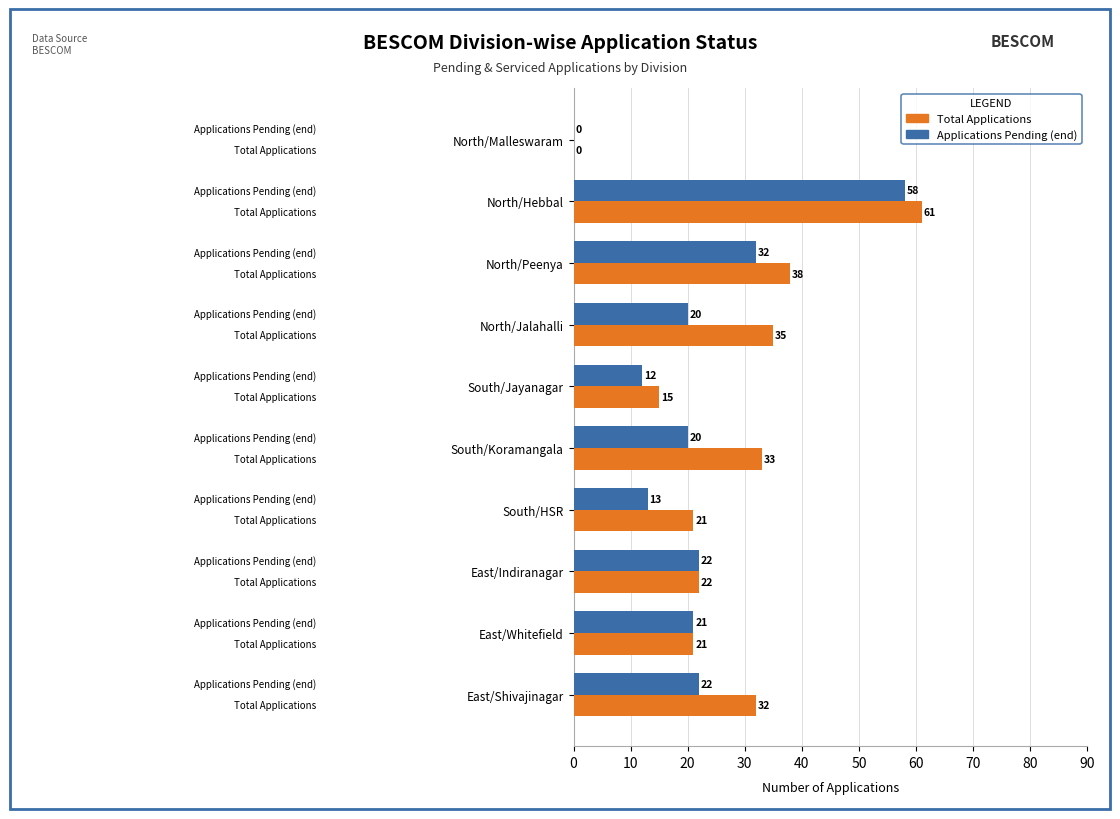

Between North/Malleswaram and North/Hebbal, which series saw the biggest shift?

Total Applications